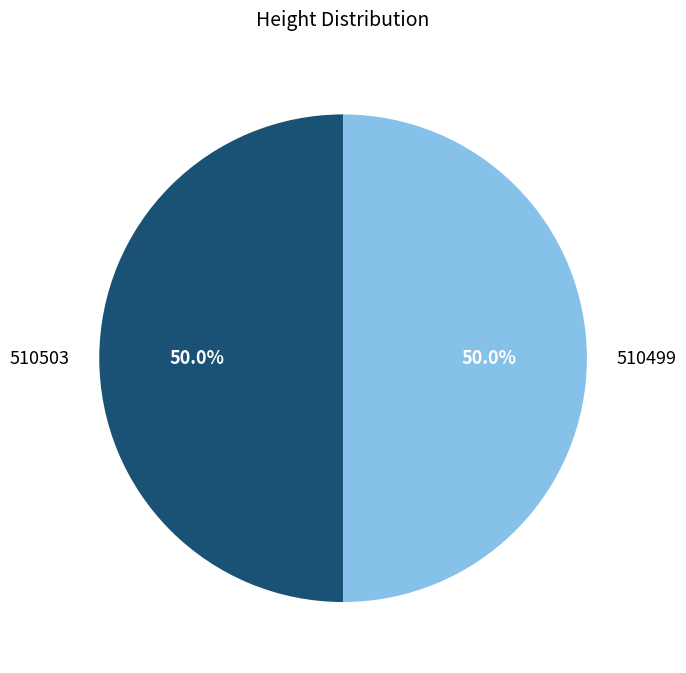

What percentage is the 510499 slice, to the nearest percent?

50%